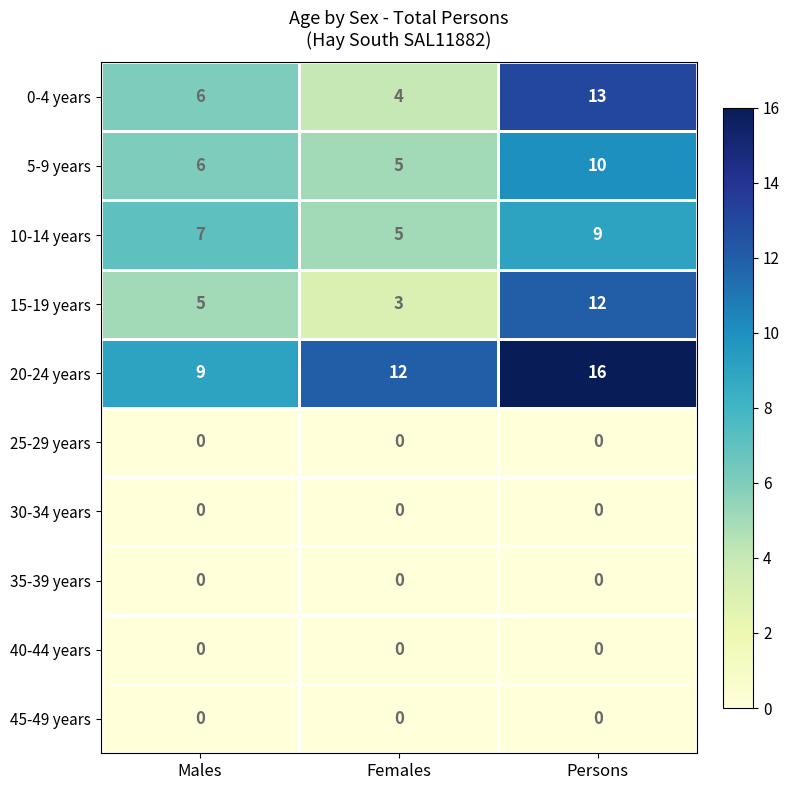

Between Males and Females, which series saw the biggest shift?

20-24 years